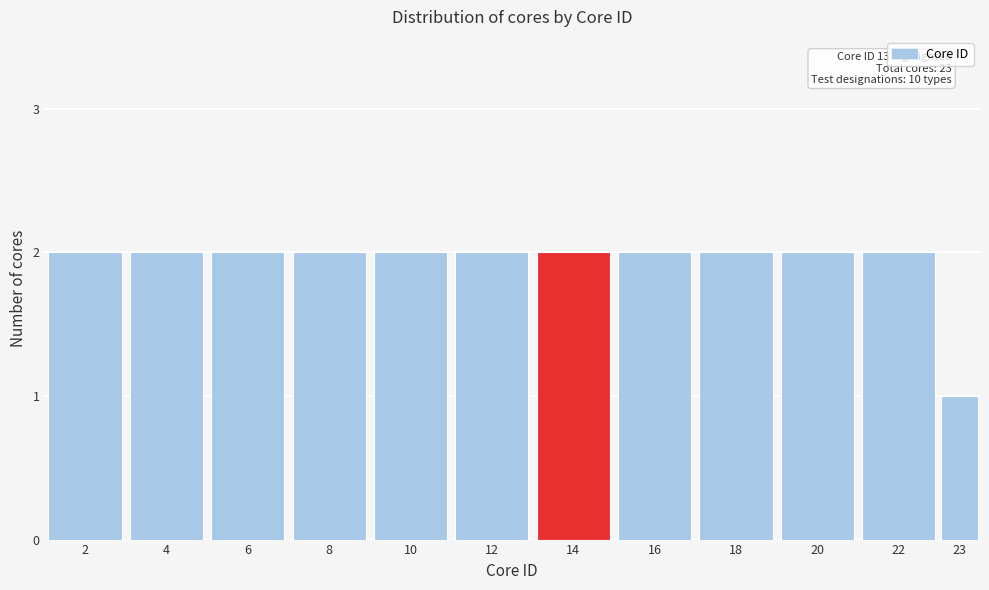

Reading left to right, what are all the values shown in this chart?

2	2	2	2	2	2	2	2	2	2	2	1